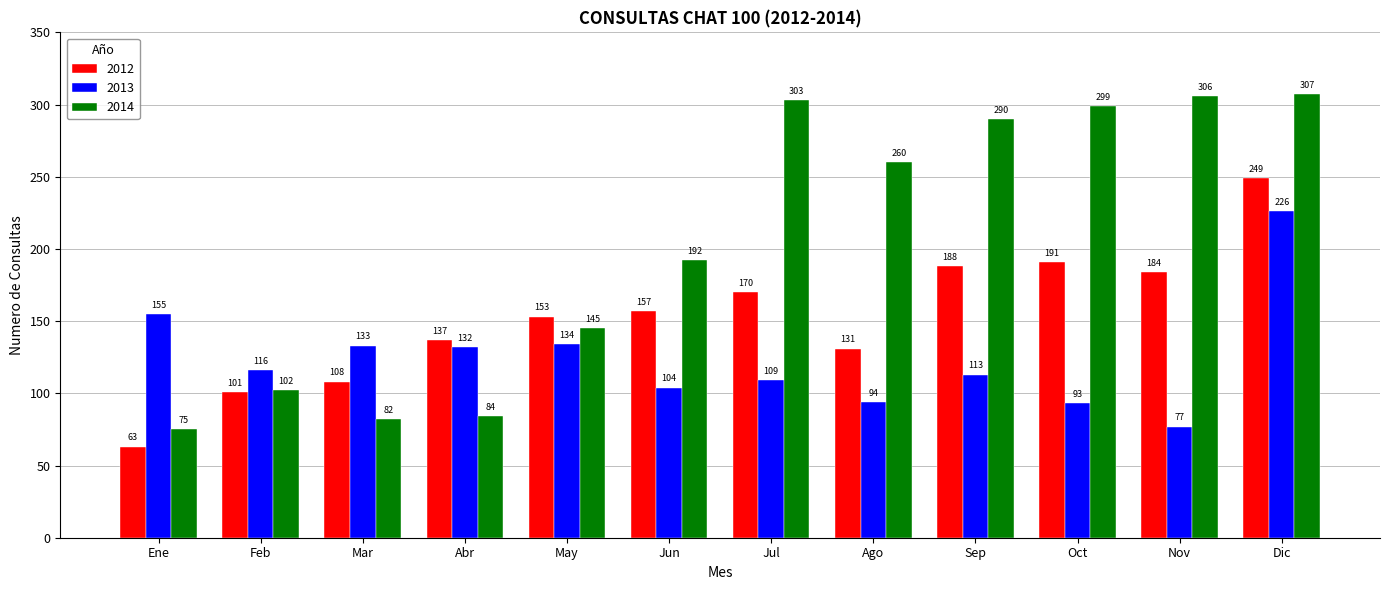

At how many categories does at least one series exceed 104?

12